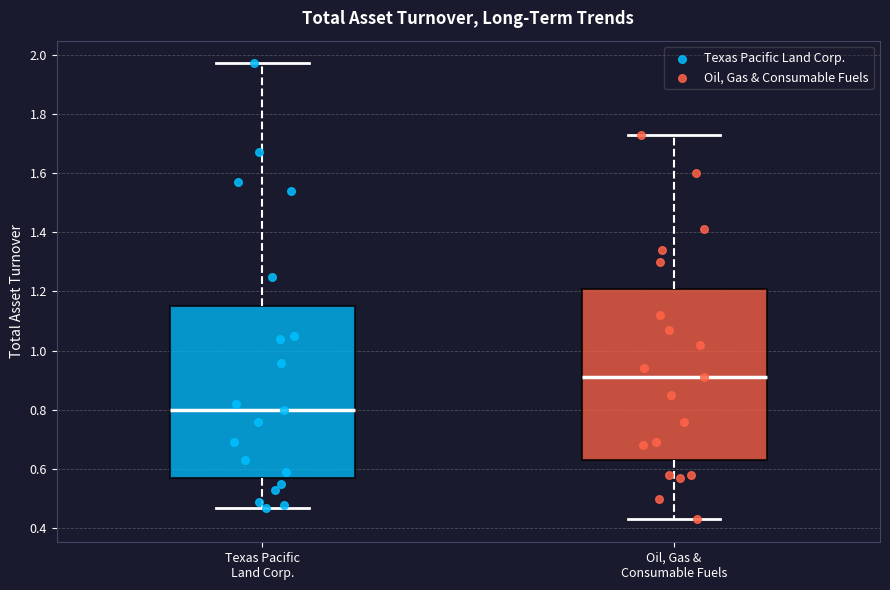

Where is the lower edge of the box for Texas Pacific Land Corp. on the y-axis? The values are not printed on the chart, so give them approximately, as read against the axis.

0.58